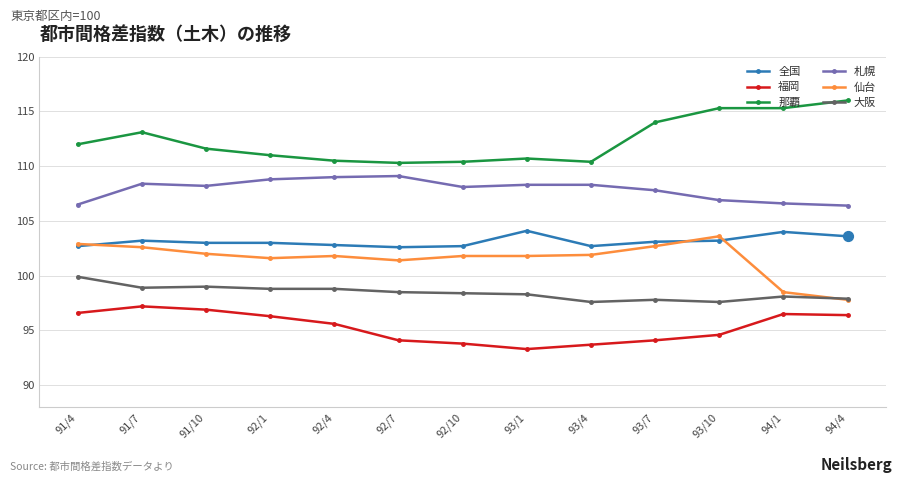

Between 91/7 and 92/10, which series saw the biggest shift?

福岡